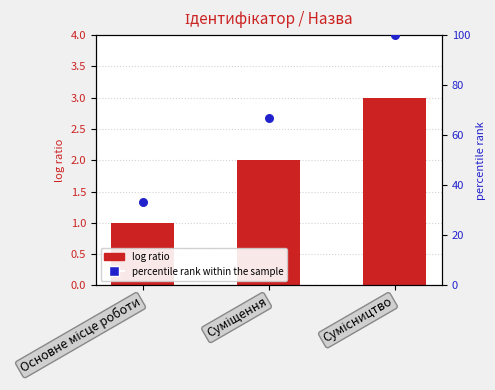

At how many categories does at least one series exceed 75?

1